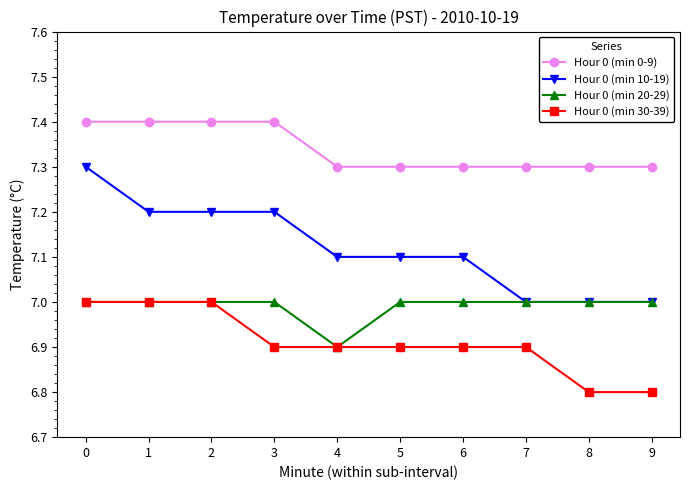

What is the sum of the Hour 0 (min 20-29) values at 7 and 6?

14.0